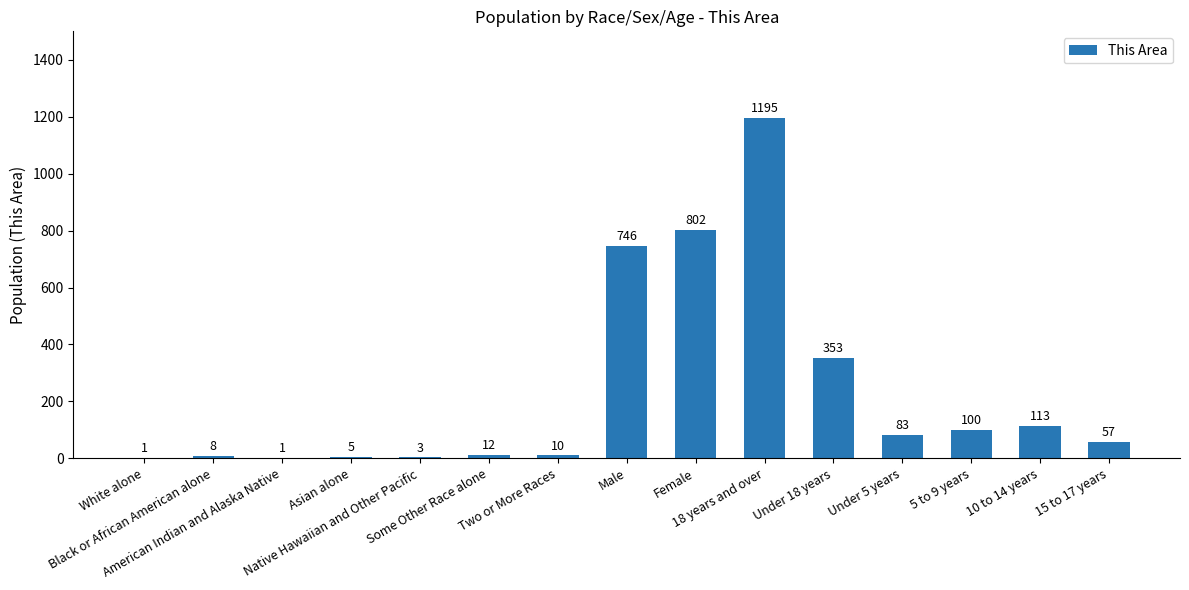

Reading left to right, what are all the values shown in this chart?

1	8	1	5	3	12	10	746	802	1195	353	83	100	113	57